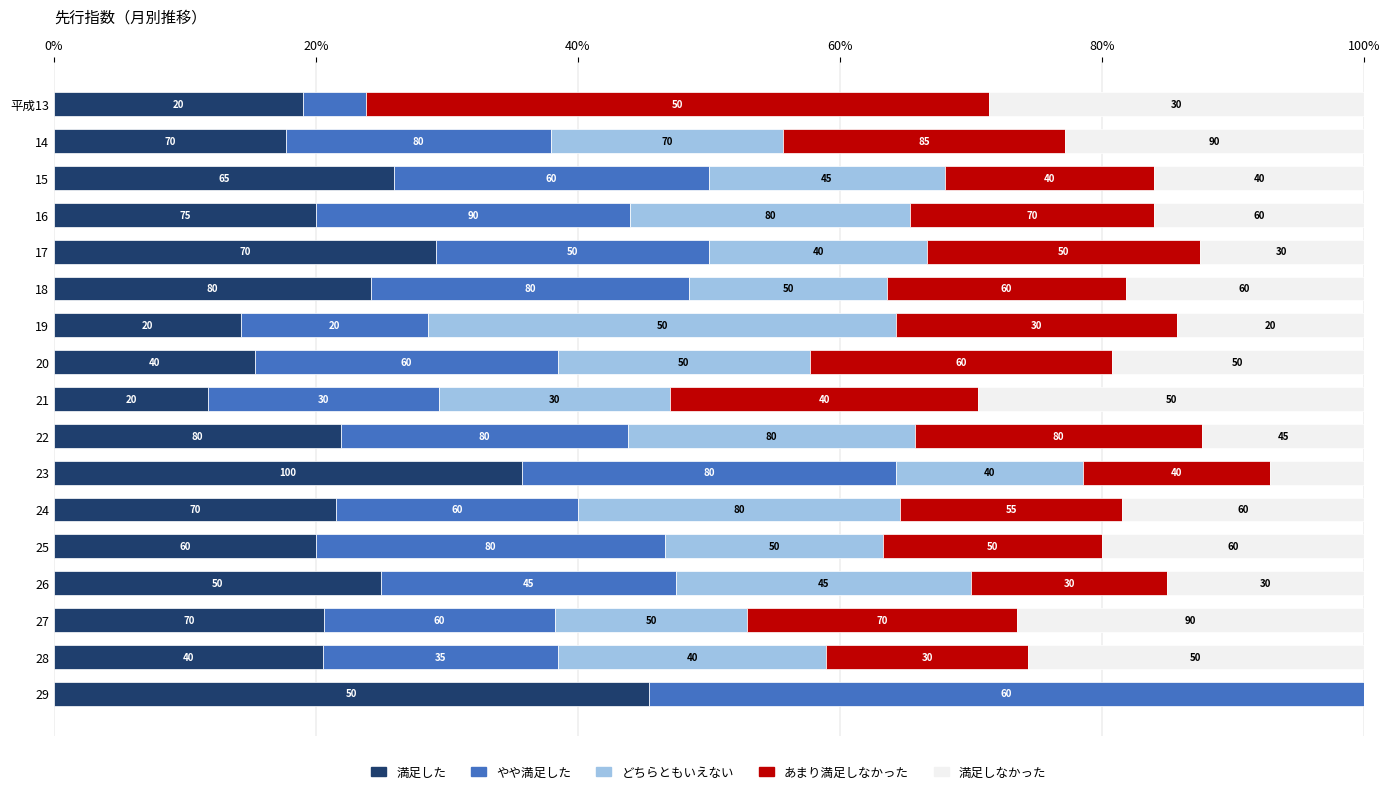

Which series has the largest range (max minus min)?

やや満足した